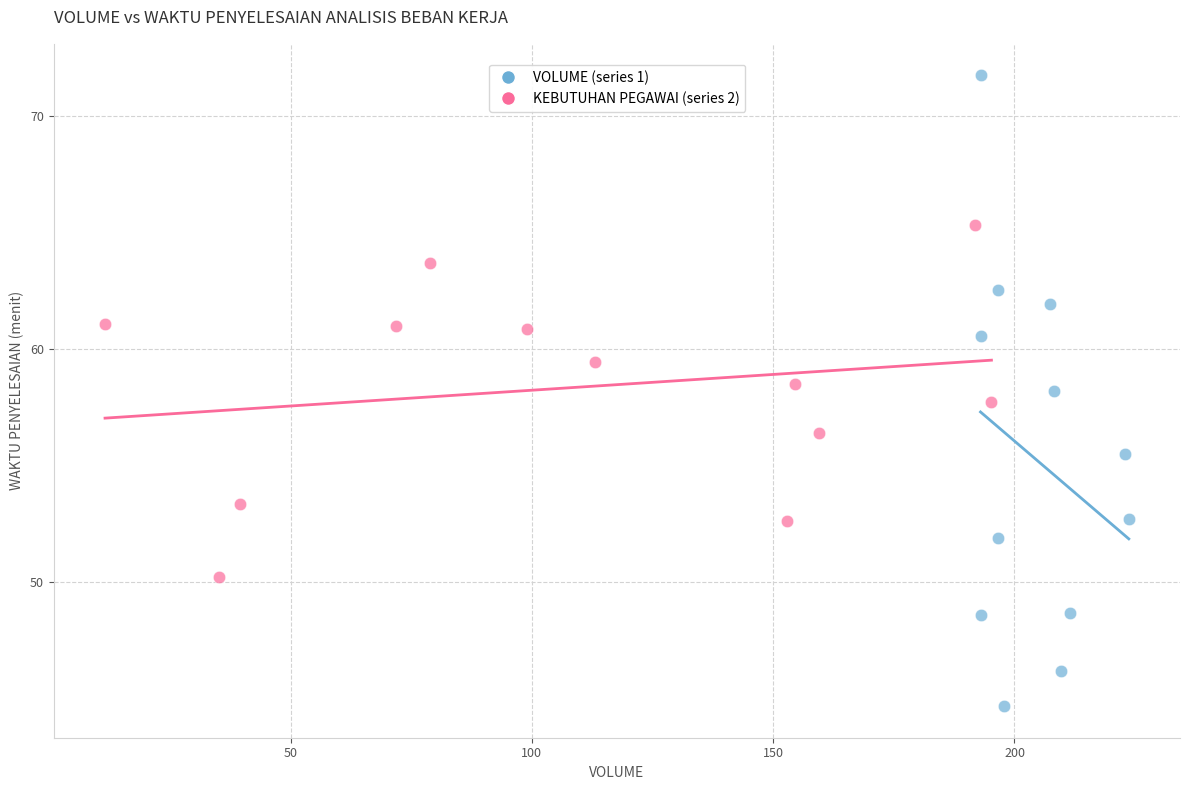

Which series reaches the minimum Y coordinate?

VOLUME (series 1)